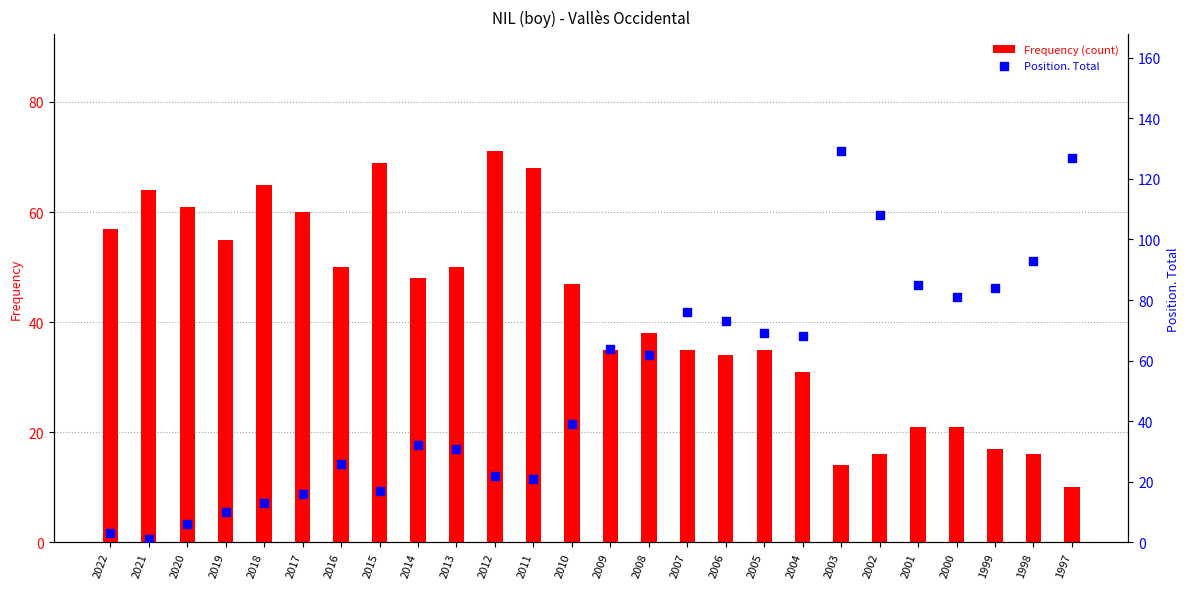

What is the total value across all series at 2020?

67